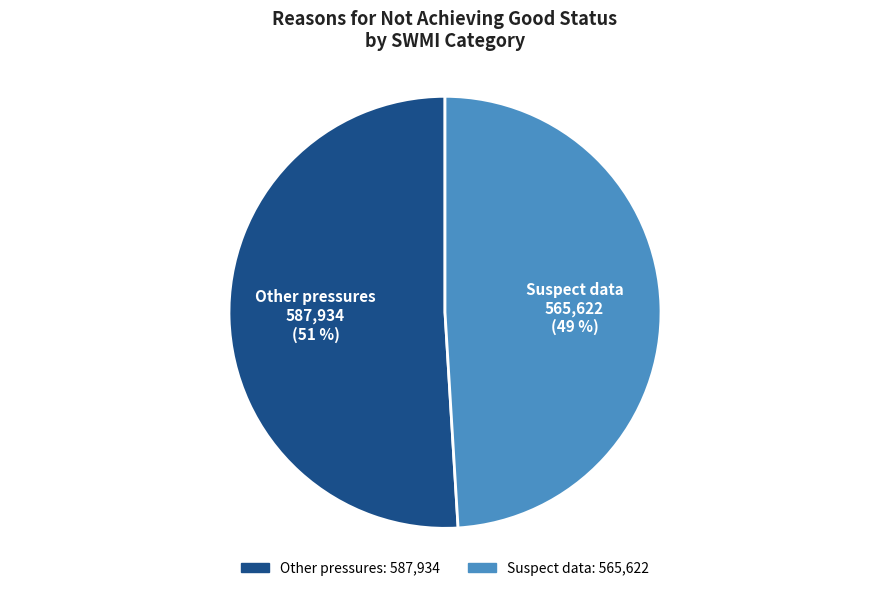

Between Suspect data and Other pressures, which is larger?

Other pressures